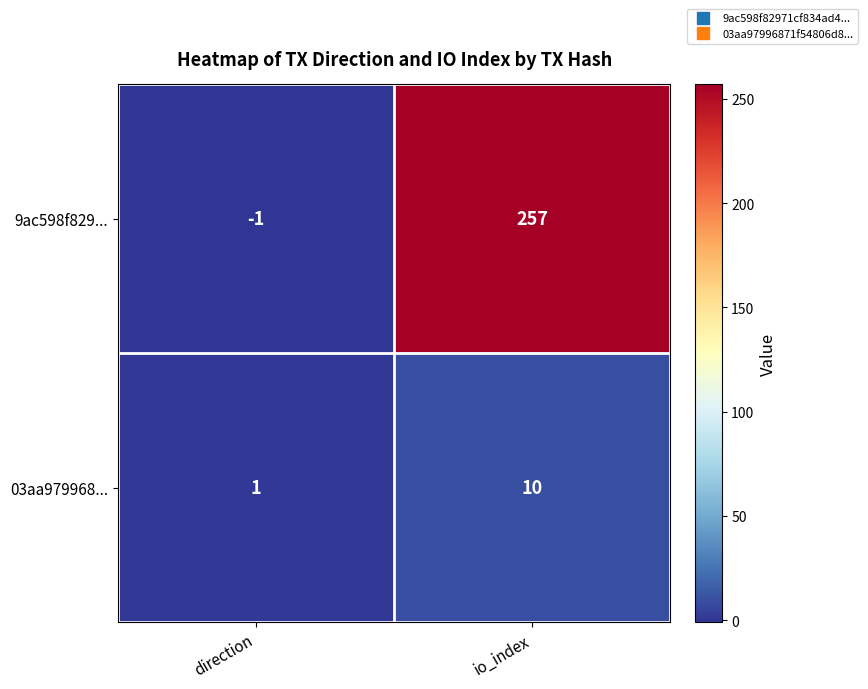

Reading left to right, what are all the values shown in this chart?

9ac598f829...: direction=-1	io_index=257
03aa979968...: direction=1	io_index=10